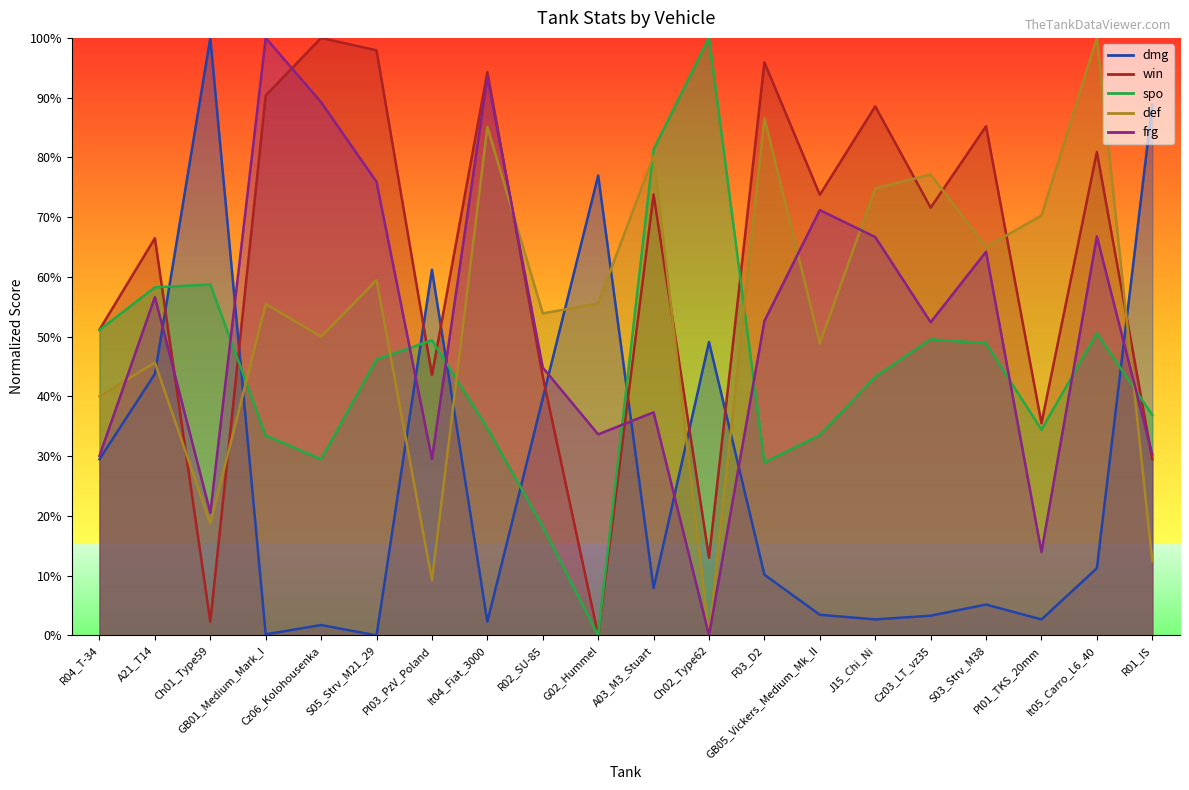

At how many categories does at least one series exceed 23?

20